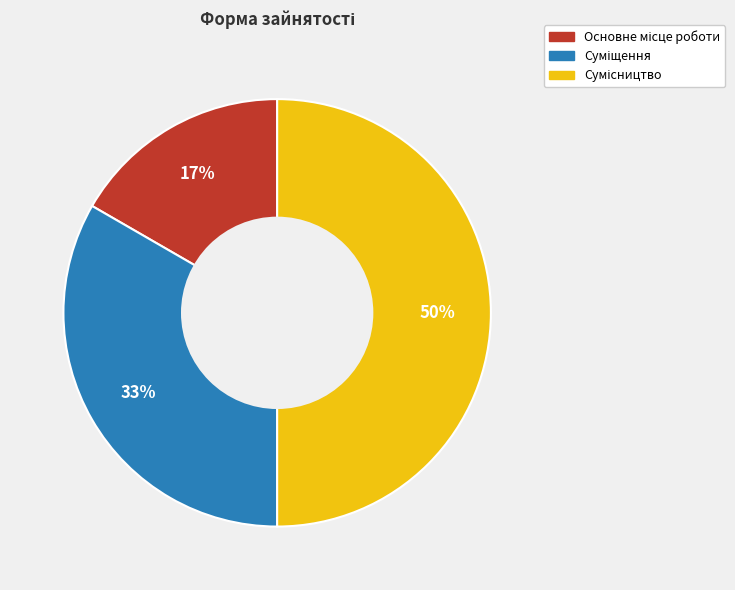

To the nearest percent, what is the average slice percentage?

33%